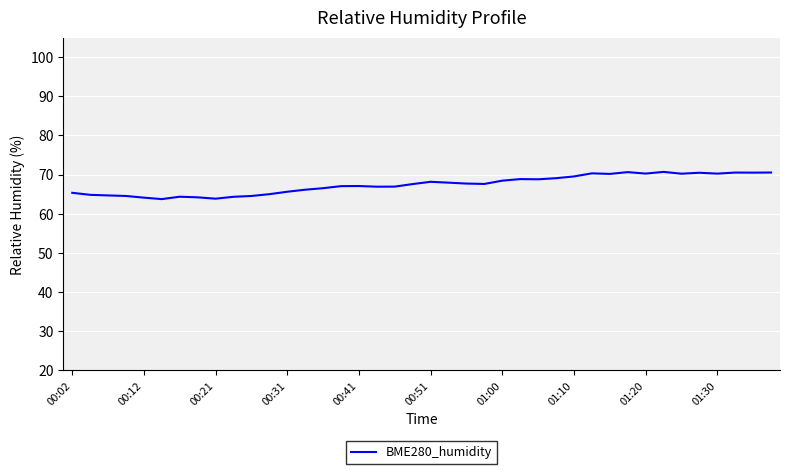

What is the greatest value displayed?

70.7